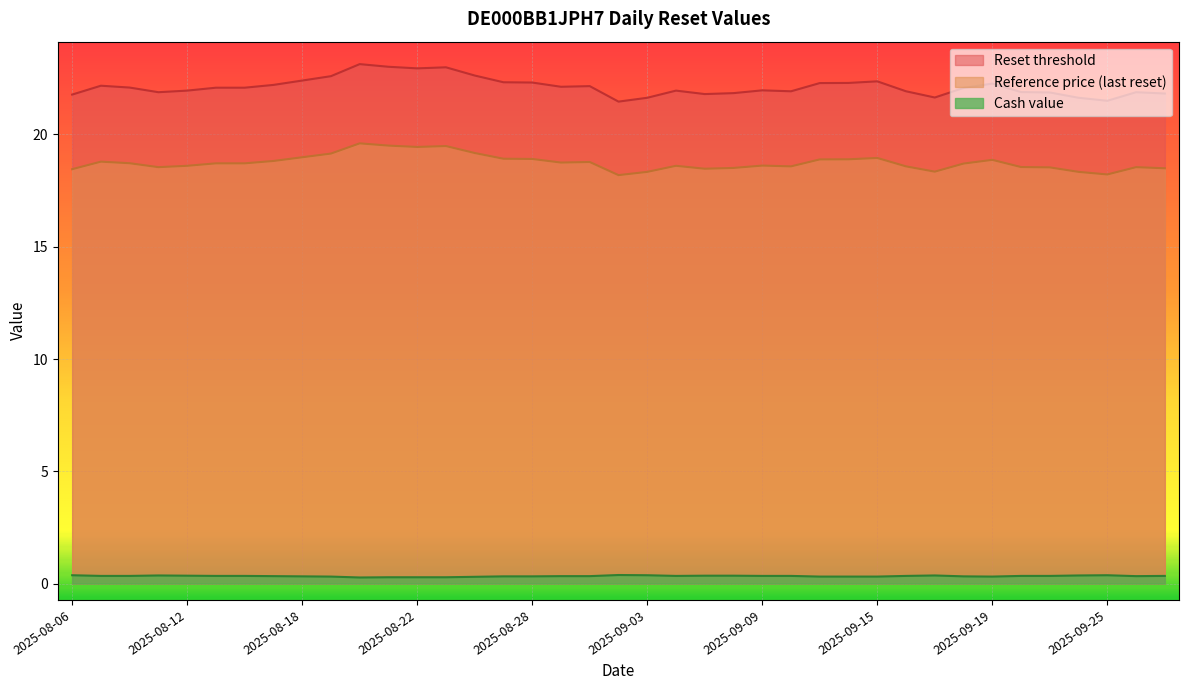

What is the spread (max minus min) of values at 2025-09-01?

21.8